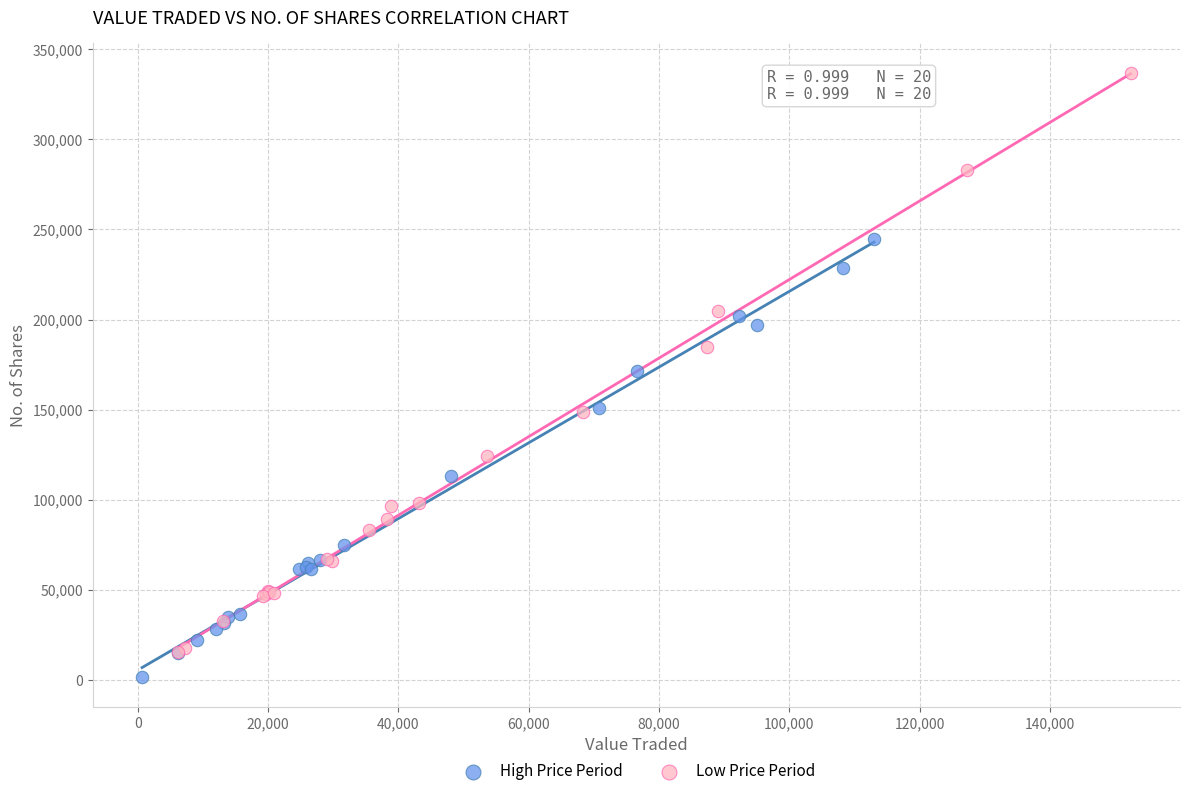

Which series has the widest spread of Y values?

Low Price Period